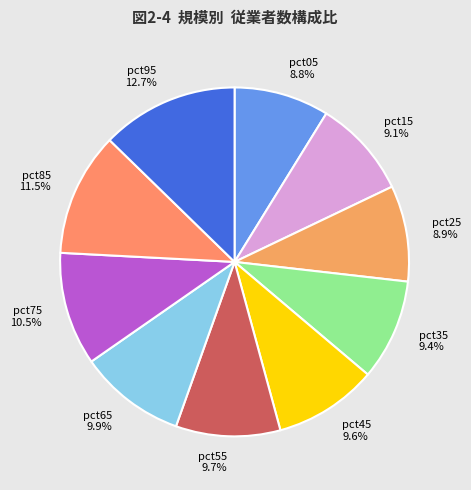

Which has a higher value, pct75 or pct85?

pct85